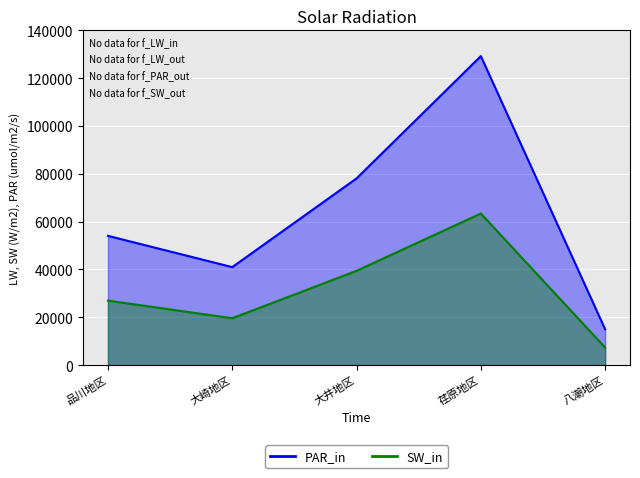

Which series has the largest range (max minus min)?

PAR_in